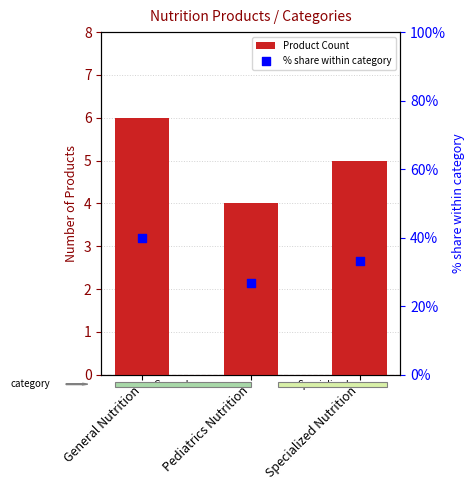

Which series has the largest total across all categories?

% share within category